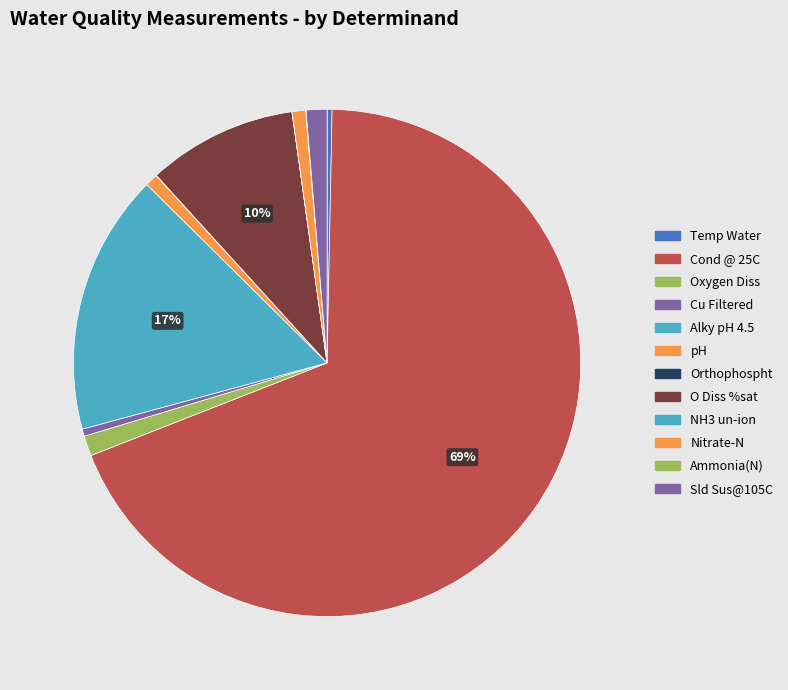

To the nearest percent, what percentage of the pie is pH?

1%